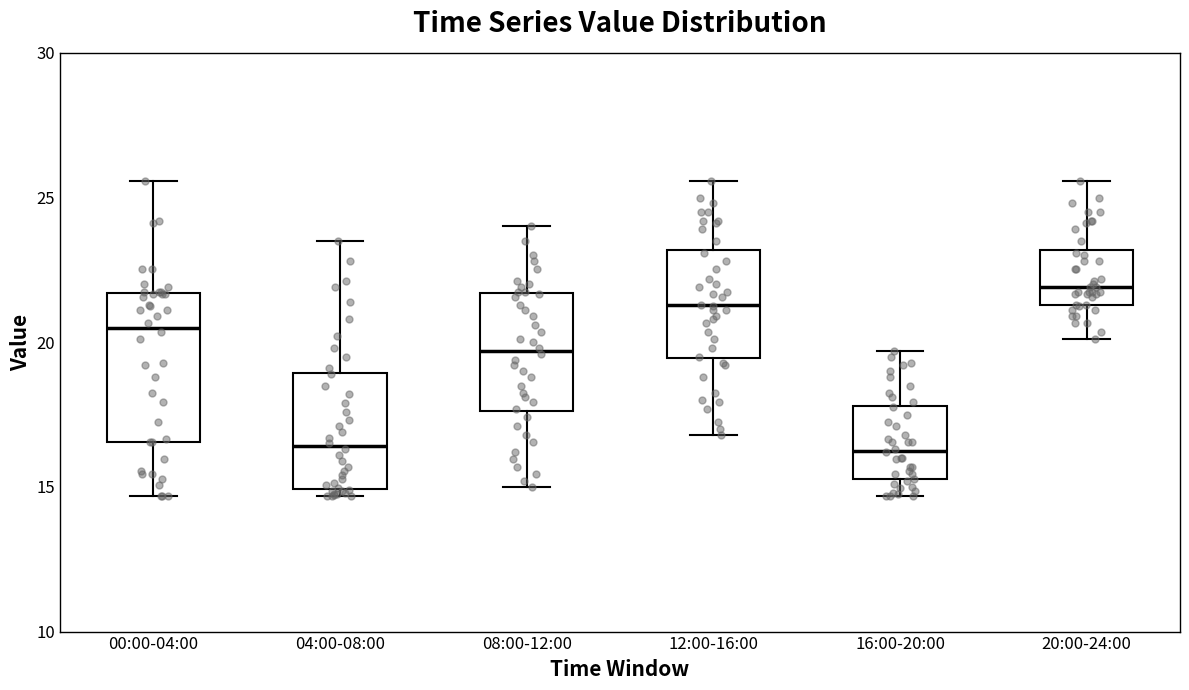

Reading left to right, transcribe this box plot: for each box, give where its median line is, the range the box spans, and where its two whiskers end, as read against the y-axis. The values are not printed on the chart, so give them approximately, as read against the axis.

00:00-04:00: median 20.5, box 16.5 to 21.5, whiskers 14.5 to 25.5
04:00-08:00: median 16.5, box 15.0 to 19.0, whiskers 14.5 to 23.5
08:00-12:00: median 19.5, box 17.5 to 21.5, whiskers 15.0 to 24.0
12:00-16:00: median 21.5, box 19.5 to 23.0, whiskers 17.0 to 25.5
16:00-20:00: median 16.5, box 15.5 to 18.0, whiskers 14.5 to 19.5
20:00-24:00: median 22.0, box 21.5 to 23.0, whiskers 20.0 to 25.5